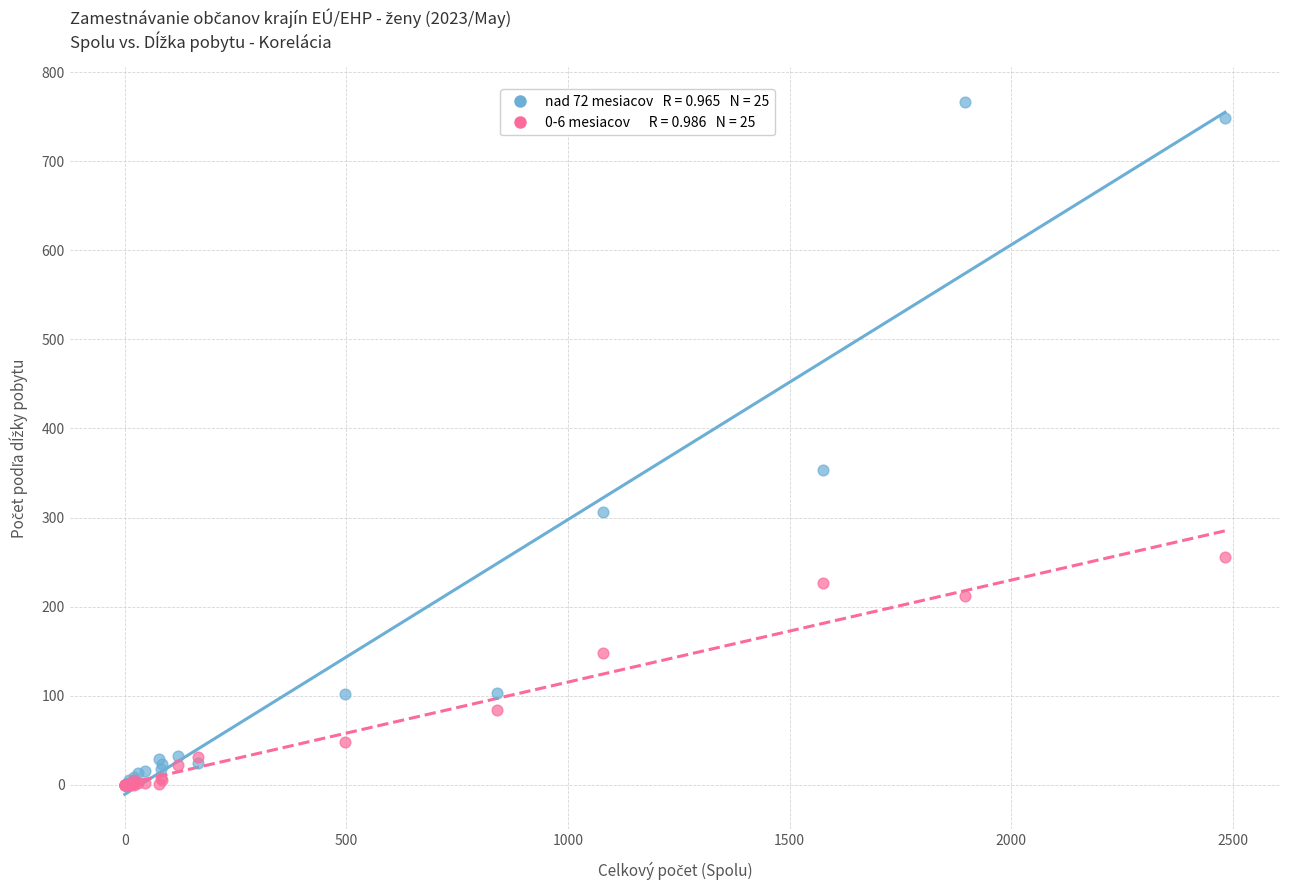

Across all series, what Y value is closest to 383?

353